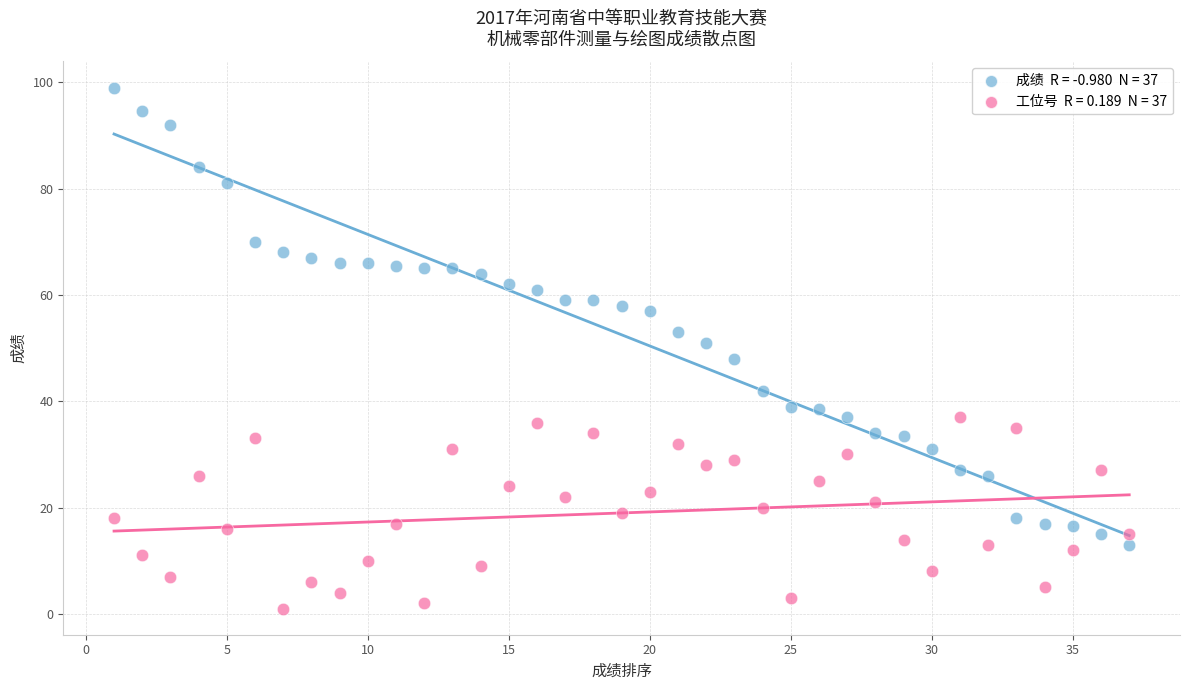

Across all data points, what is the range of Y values (max minus min)?

98.0